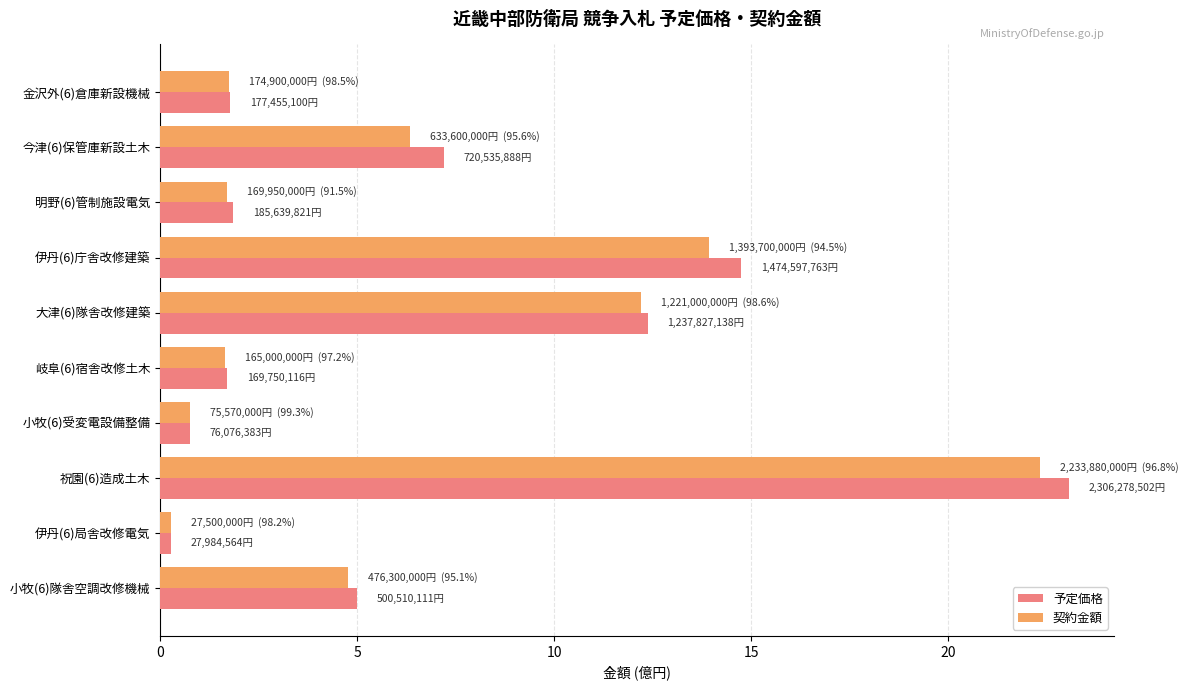

At which label is 契約金額 closest to 11?

大津(6)隊舎改修建築